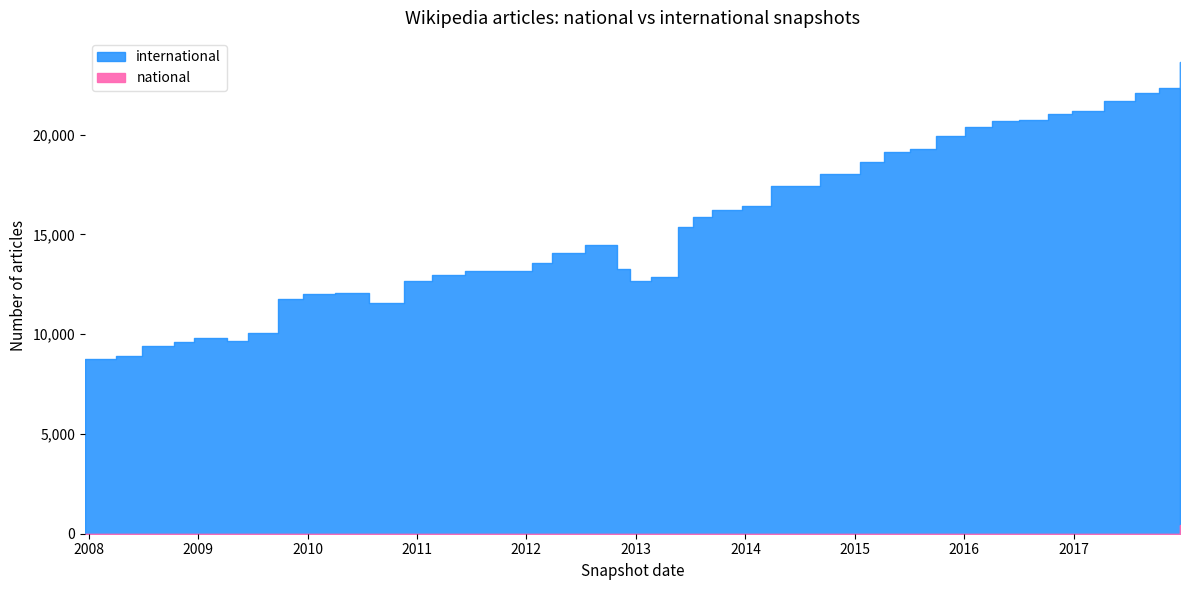

True or false: international has more than 0 interior local peaks.

True